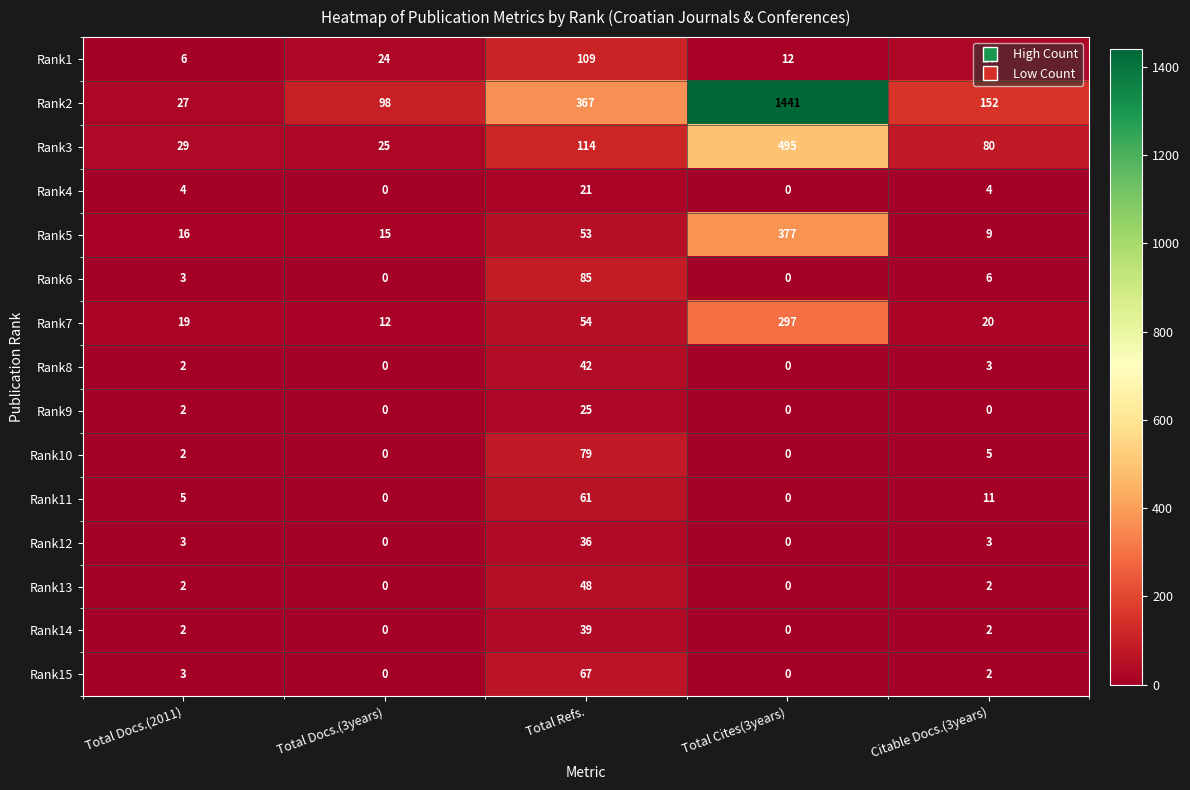

What is the sum of all Rank5 values?

470